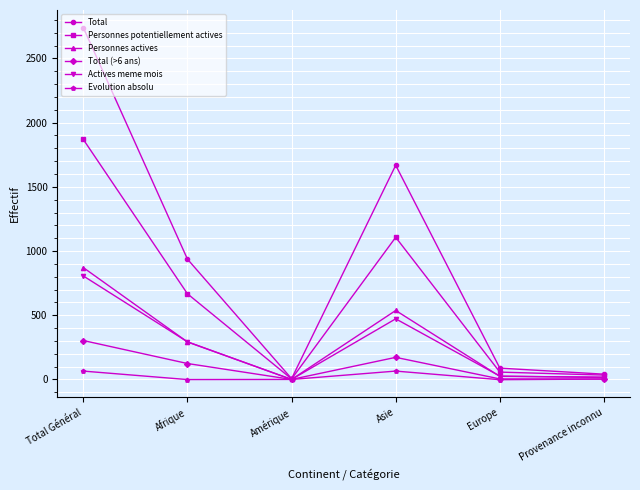

Is the value of Total (>6 ans) at Europe greater than the value of Total at Europe?

No